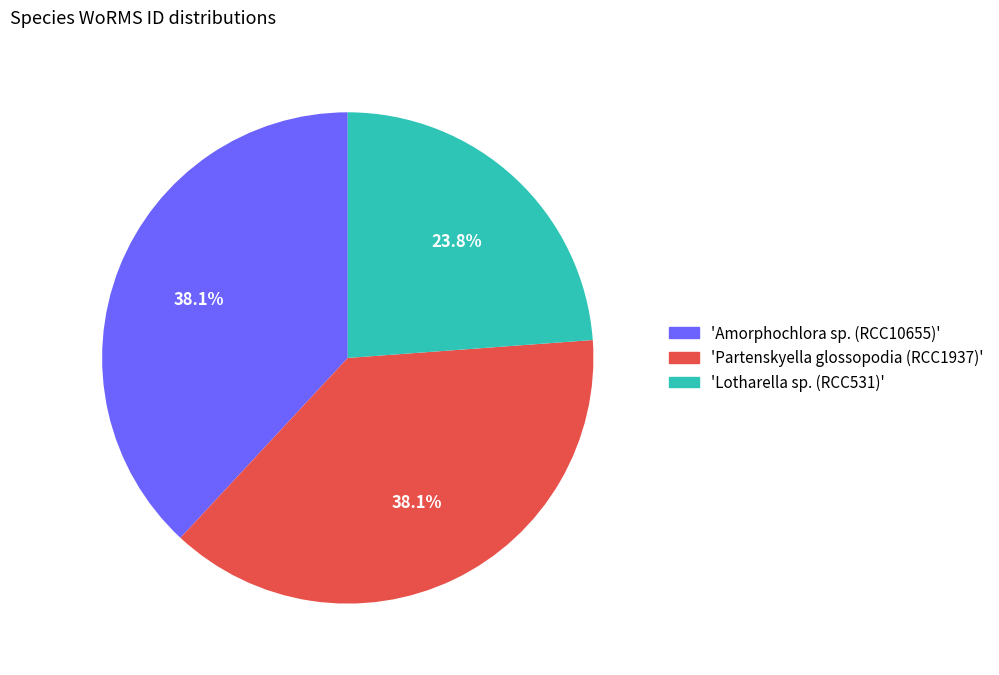

Is there any slice that represents more than half of the pie?

No